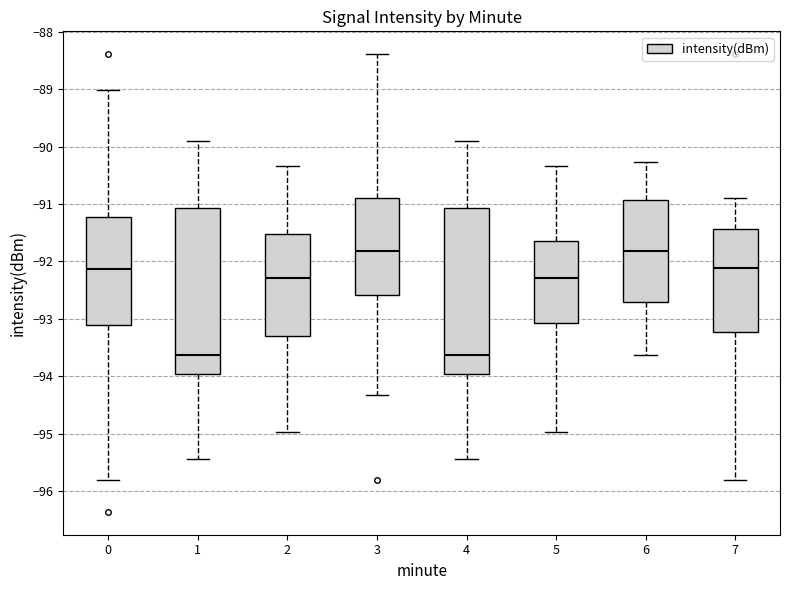

Where does the median line of the box at x = 5 sit on the y-axis? The values are not printed on the chart, so give them approximately, as read against the axis.

-92.3